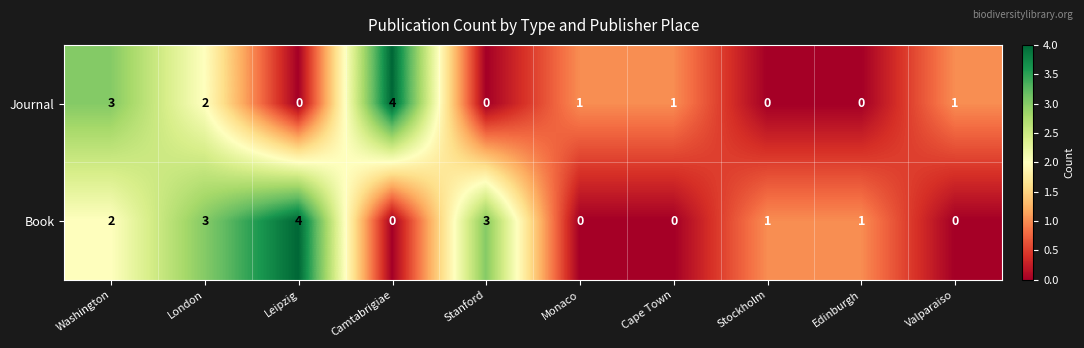

What is the difference between the Journal values at Stockholm and Camtabrigiae?

4